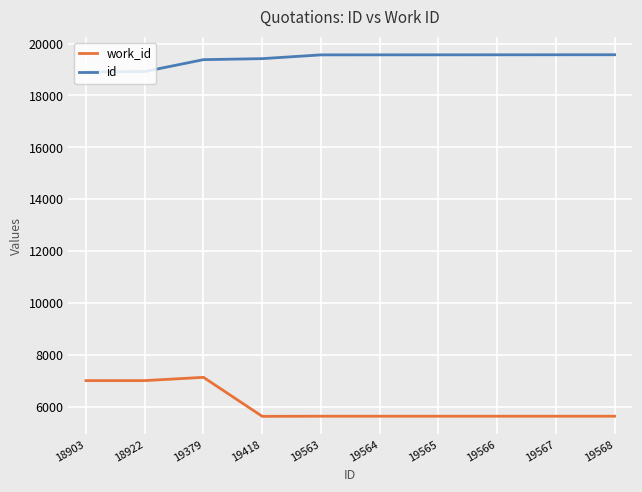

Is it true that work_id equals 3732 at 18922?

False